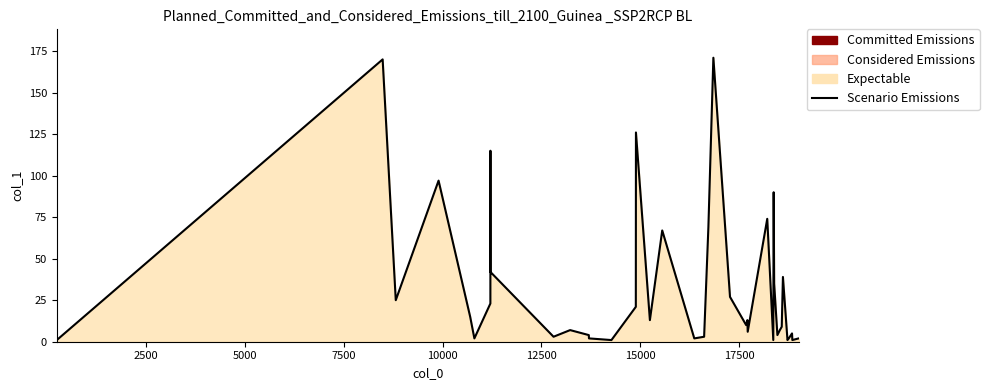

What is the difference between the maximum and minimum values?

170